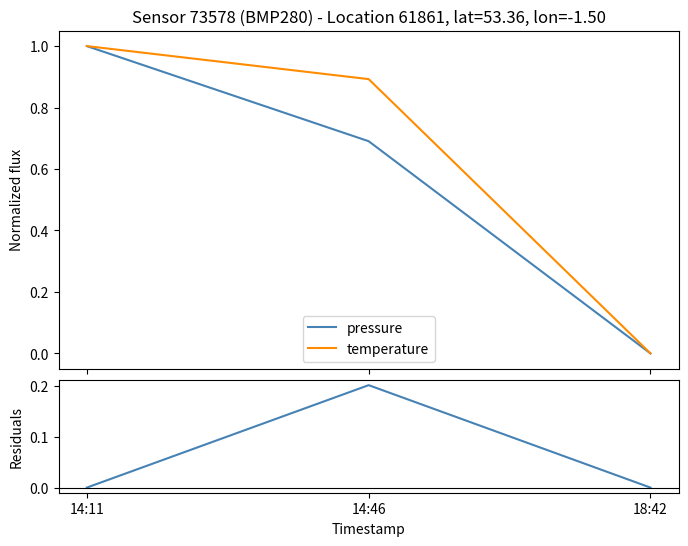

What is the highest value of the pressure series?

1.0